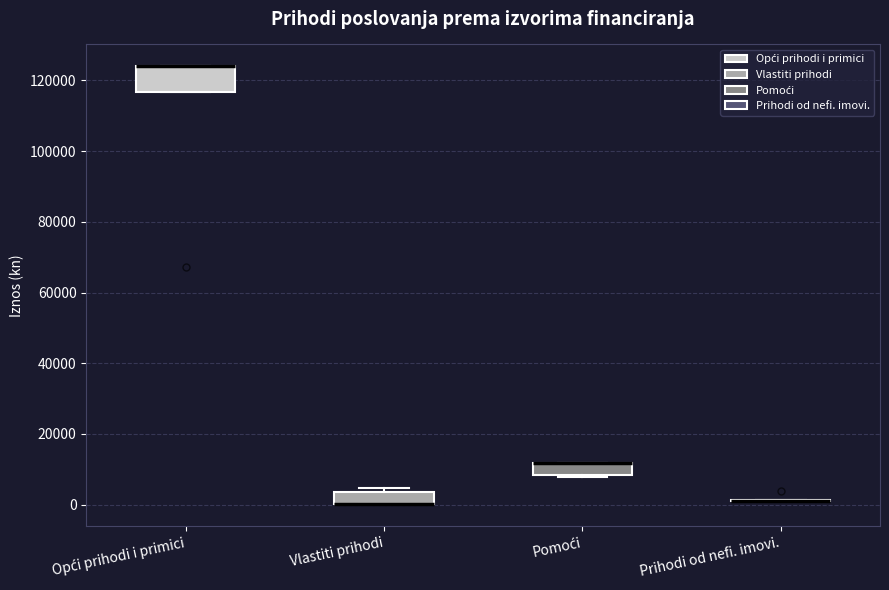

Reading left to right, transcribe this box plot: for each box, give where its median line is, the range the box spans, and where its two whiskers end, as read against the y-axis. The values are not printed on the chart, so give them approximately, as read against the axis.

Opći prihodi i primici: median 124000 (drawn on the box's upper edge), box 116000 to 124000, whiskers 116000 to 124000
Vlastiti prihodi: median 0 (drawn on the box's lower edge), box 0 to 4000, whiskers 0 to 4000 (just above the box's upper edge)
Pomoći: median 12000 (drawn on the box's upper edge), box 8000 to 12000, whiskers 8000 to 12000
Prihodi od nefi. imovi.: box collapsed to a line at 2000, whiskers 2000 to 2000